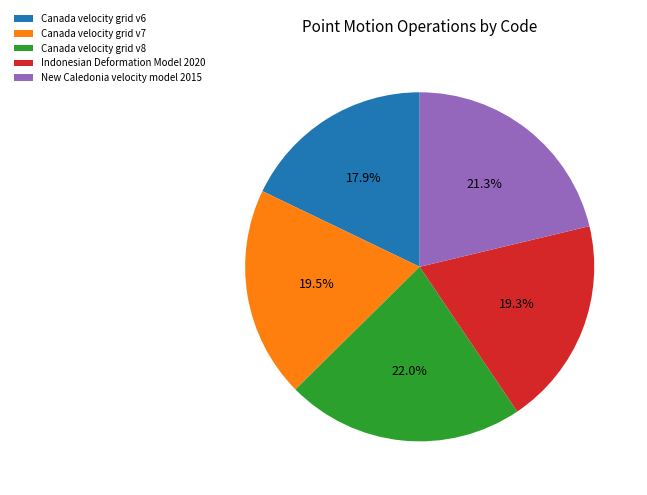

Which category has the smallest portion of the pie?

Canada velocity grid v6